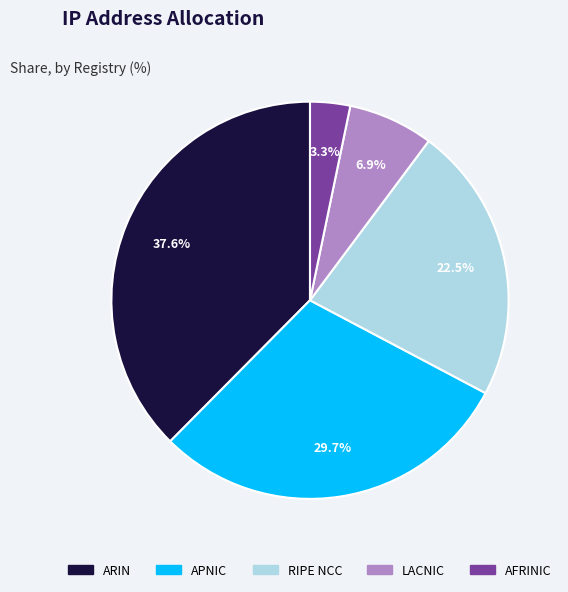

What is the largest slice in the pie chart?

ARIN